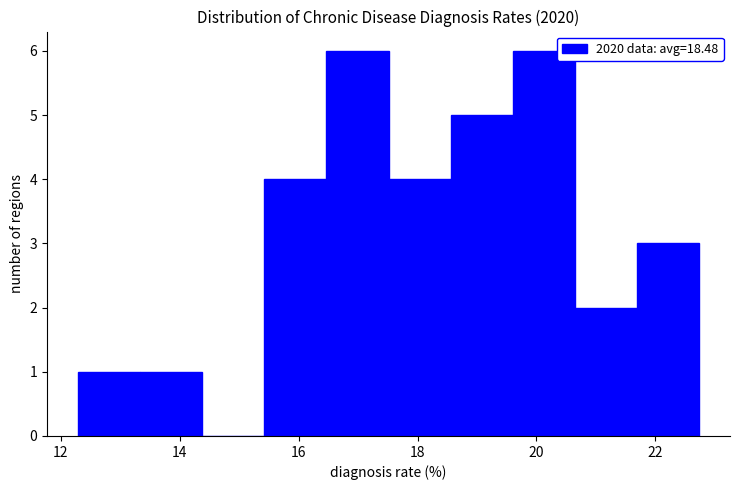

What is the height of the bar covering 13.4 to 14.4 on the x-axis? Neither the bar edges nor the heights are printed on the chart, so give them approximately, as read against the axes.

1